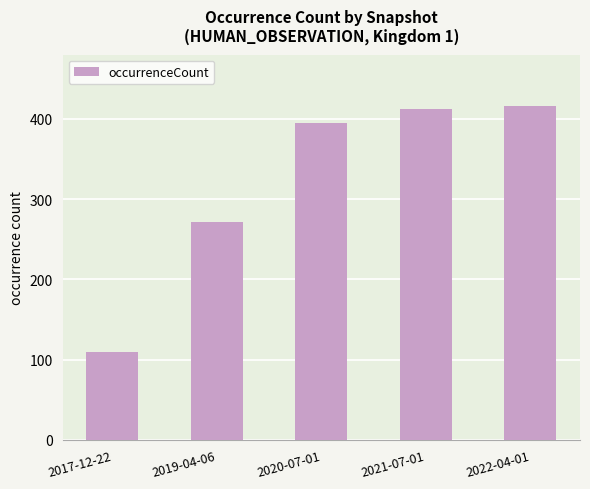

Reading left to right, list all the values displayed in this chart.

110	272	395	412	416